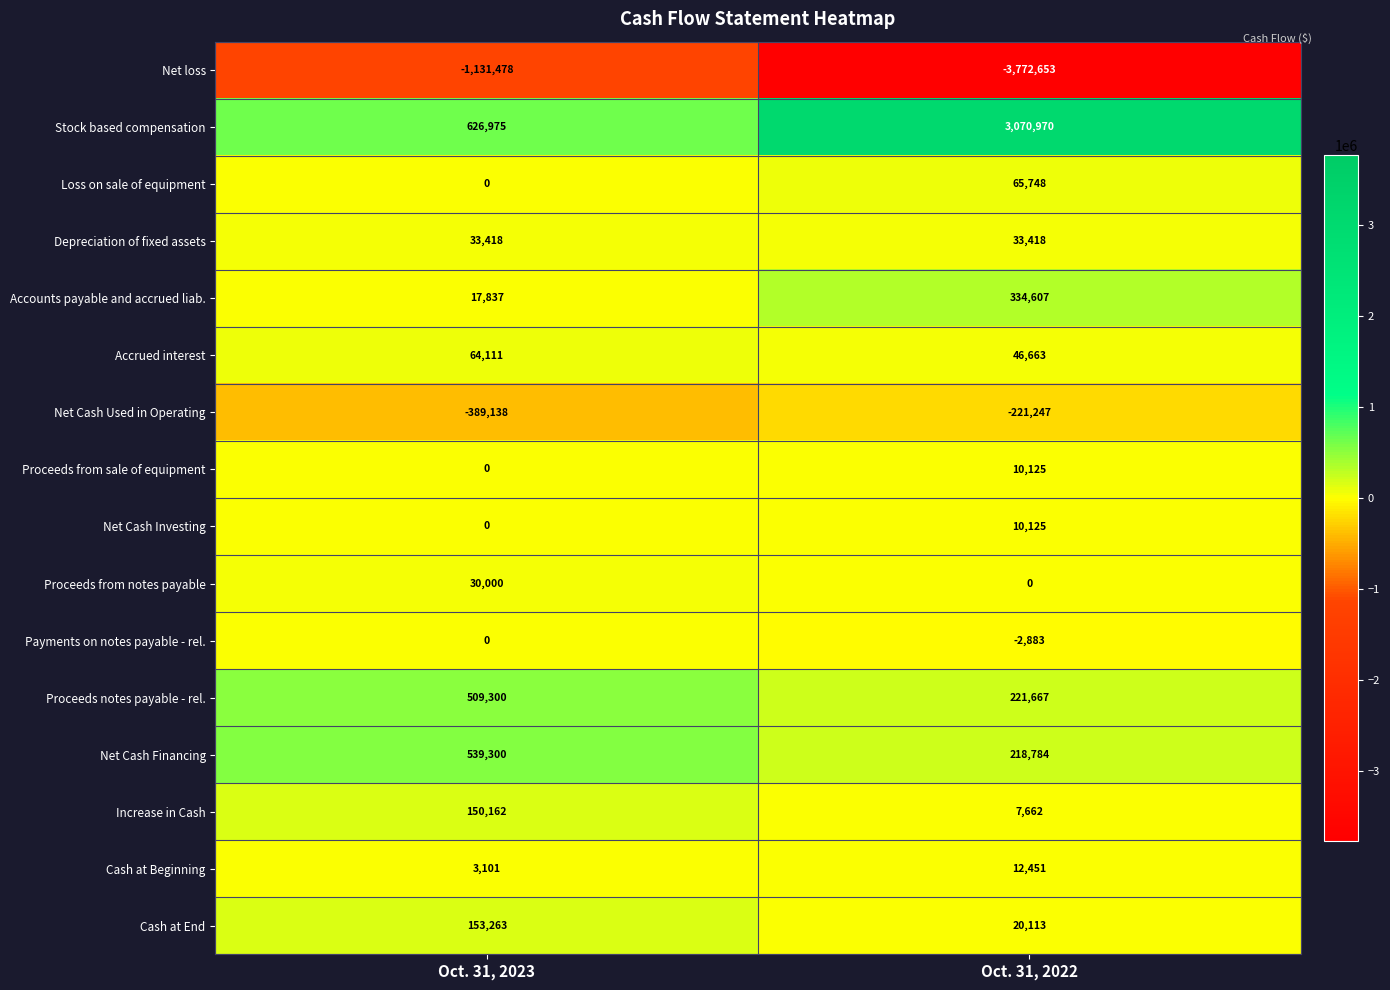

What is the minimum value shown in the chart?

-3772653